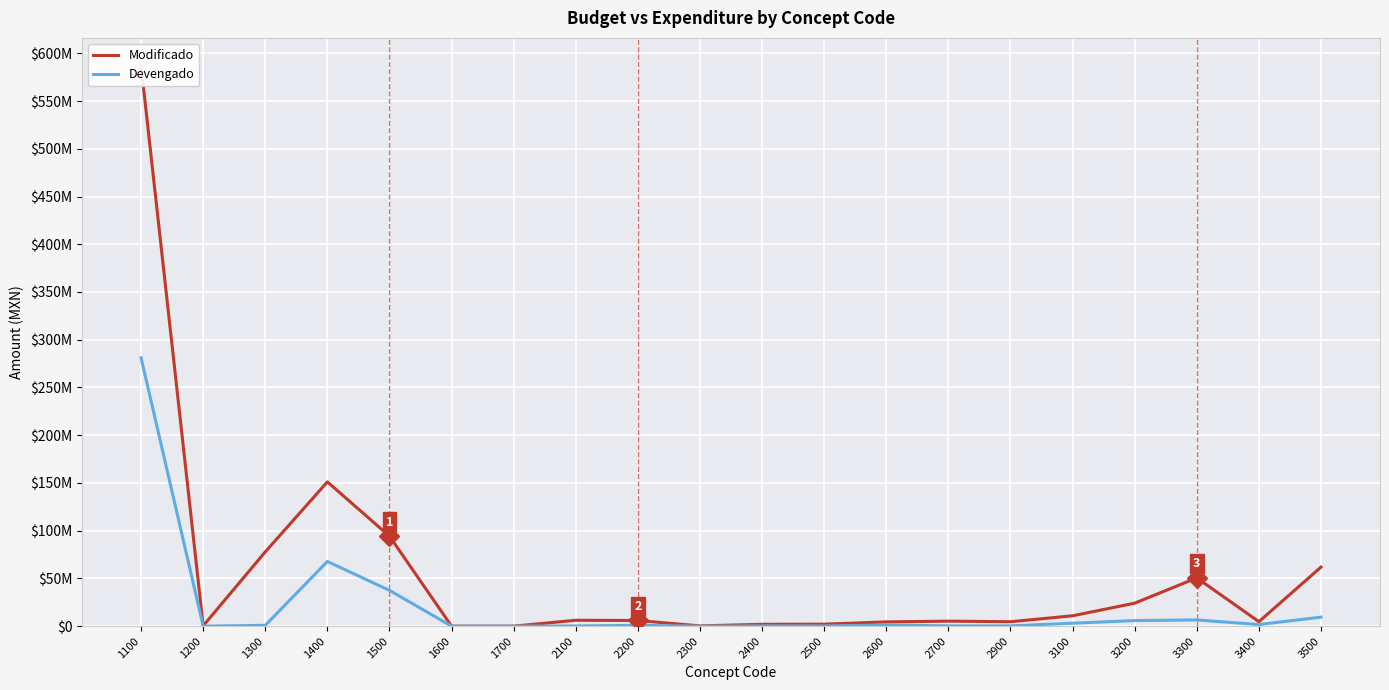

Which label corresponds to the smallest value in the chart?

1600